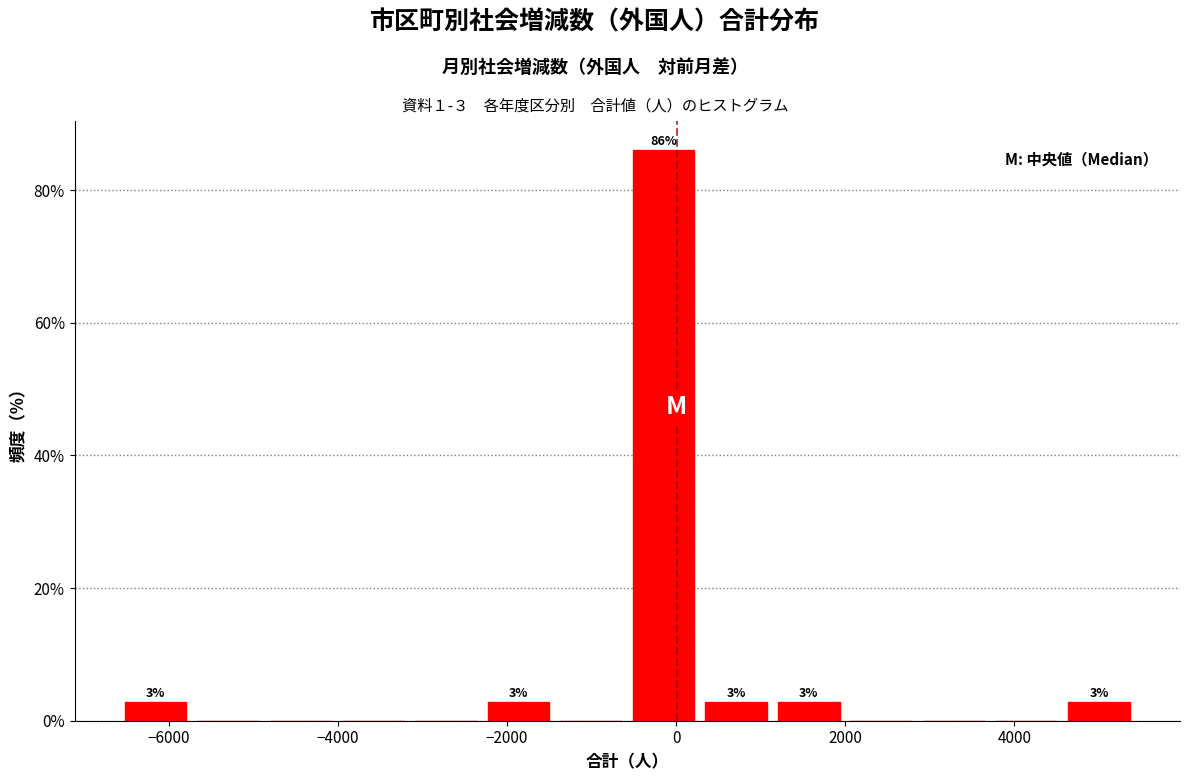

Which range on the x-axis has the tallest bar?

-600 to 200